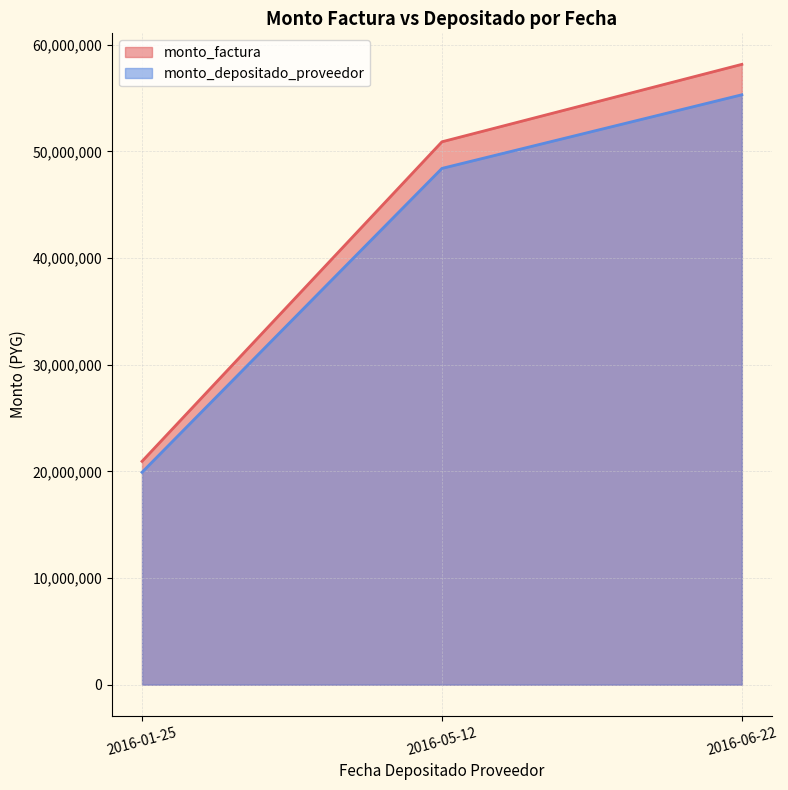

Reading left to right, what are all the values shown in this chart?

monto_factura: 20940030	50899950	58160020
monto_depositado_proveedor: 19913587	48404927	55309121